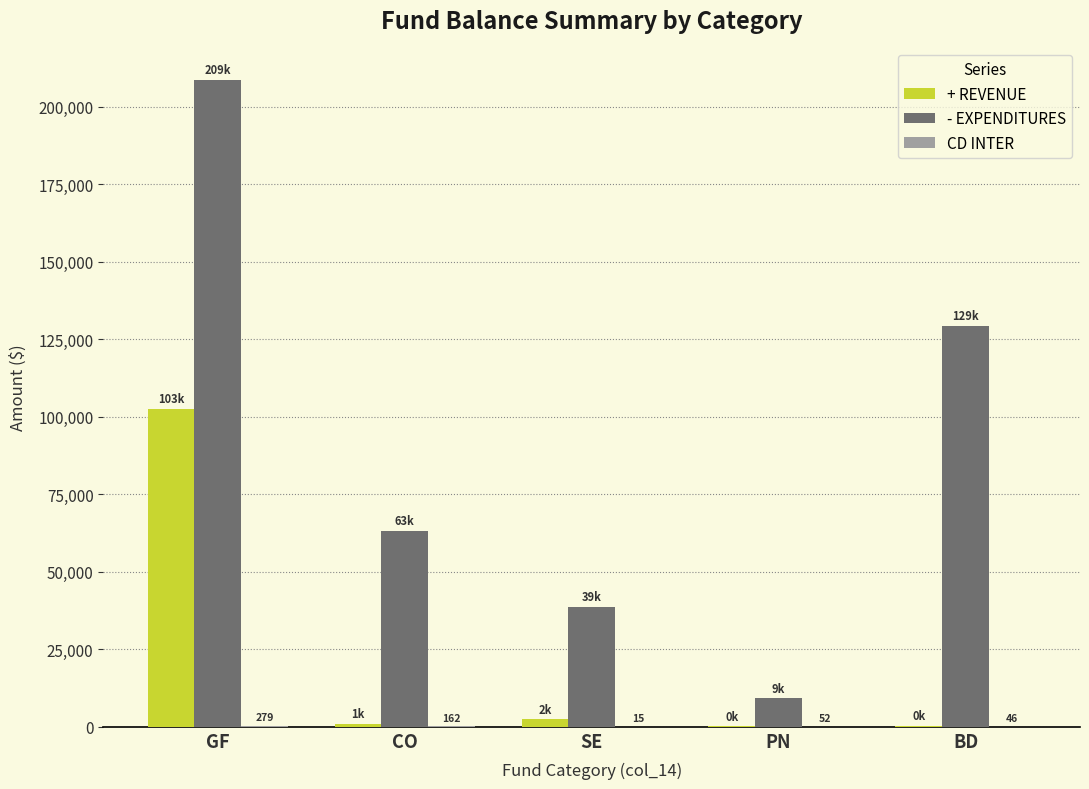

What is the maximum value for - EXPENDITURES?

208731.1